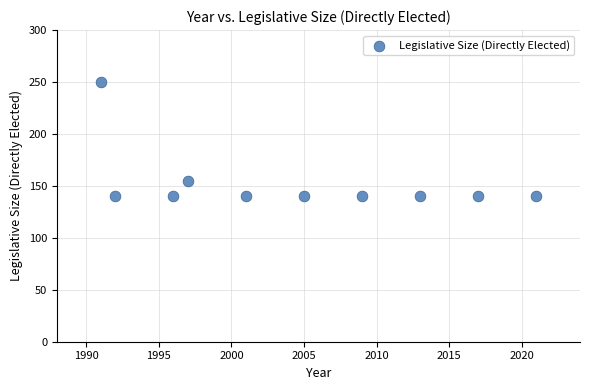

What Y value in the scatter plot is closest to 195?

155